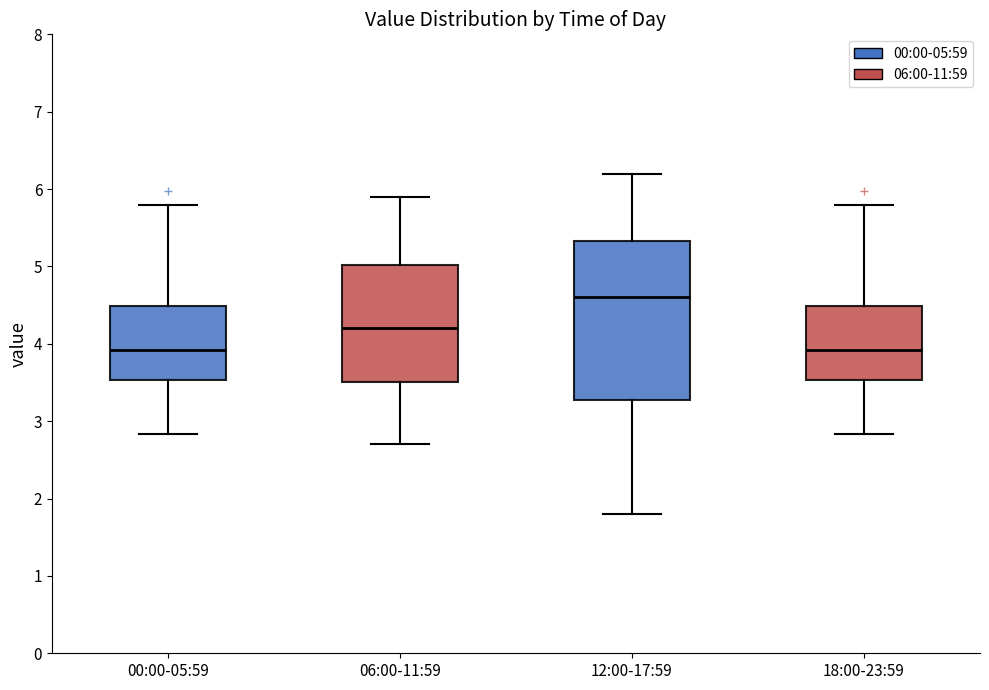

Reading left to right, transcribe this box plot: for each box, give where its median line is, the range the box spans, and where its two whiskers end, as read against the y-axis. The values are not printed on the chart, so give them approximately, as read against the axis.

00:00-05:59: median 3.9, box 3.5 to 4.5, whiskers 2.8 to 5.8
06:00-11:59: median 4.2, box 3.5 to 5.0, whiskers 2.7 to 5.9
12:00-17:59: median 4.6, box 3.3 to 5.3, whiskers 1.8 to 6.2
18:00-23:59: median 3.9, box 3.5 to 4.5, whiskers 2.8 to 5.8